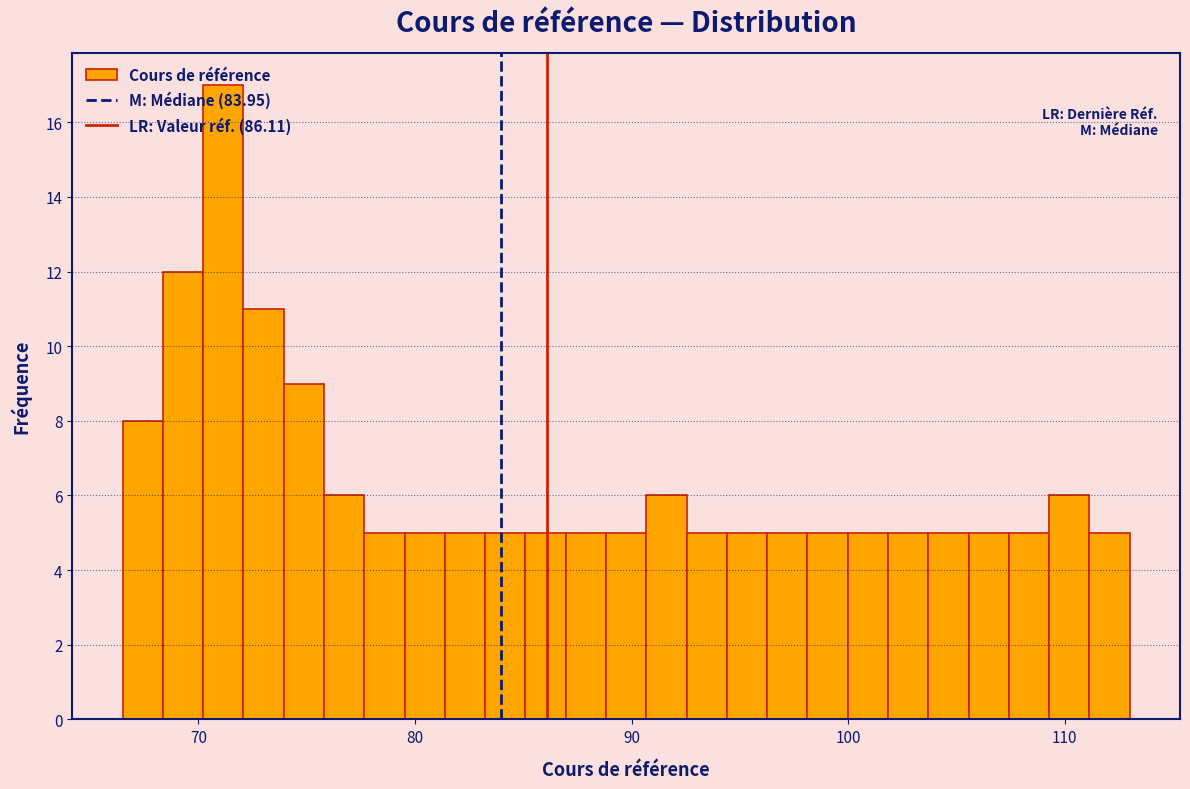

Around what value on the x-axis is the tallest bar? Give the approximate position of its centre, as read against the axis.

71